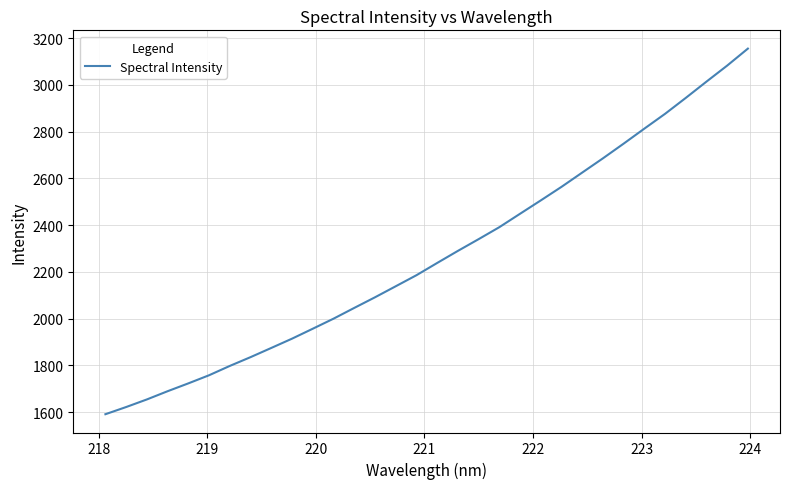

What is the difference between the maximum and minimum values?

1564.1